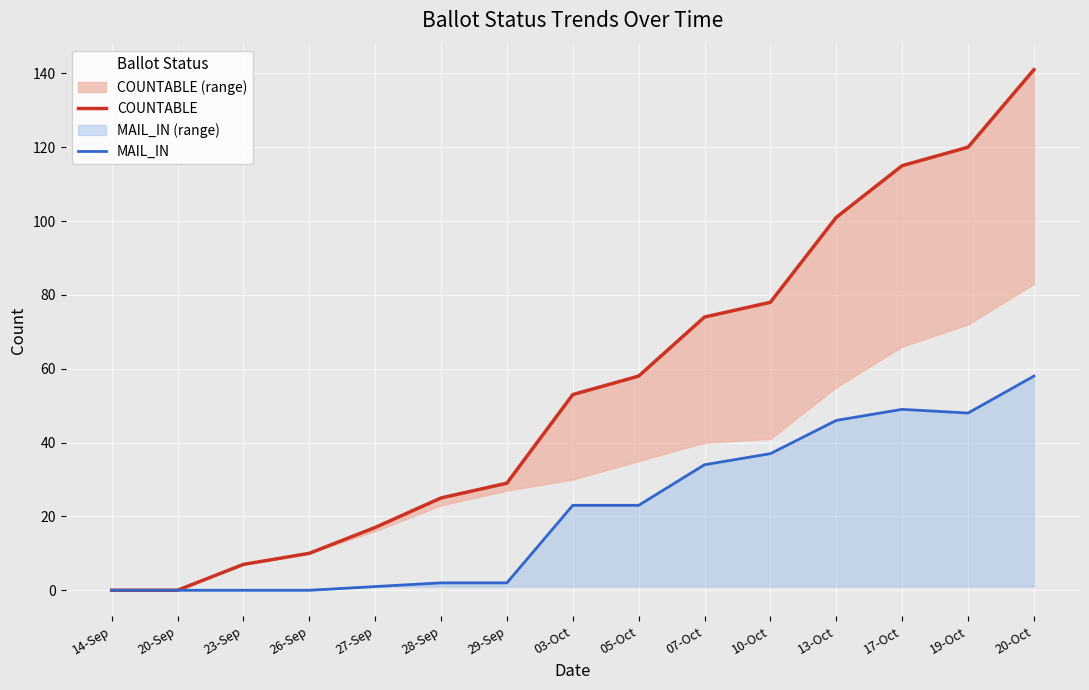

How many lines are shown in the chart?

2